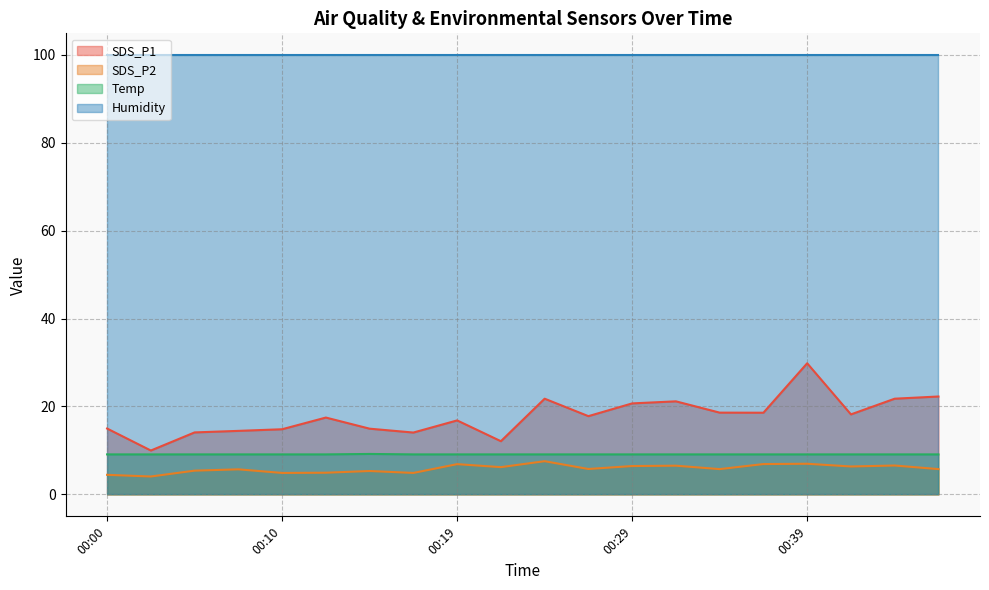

At which category does SDS_P1 reach its first local peak?

00:12